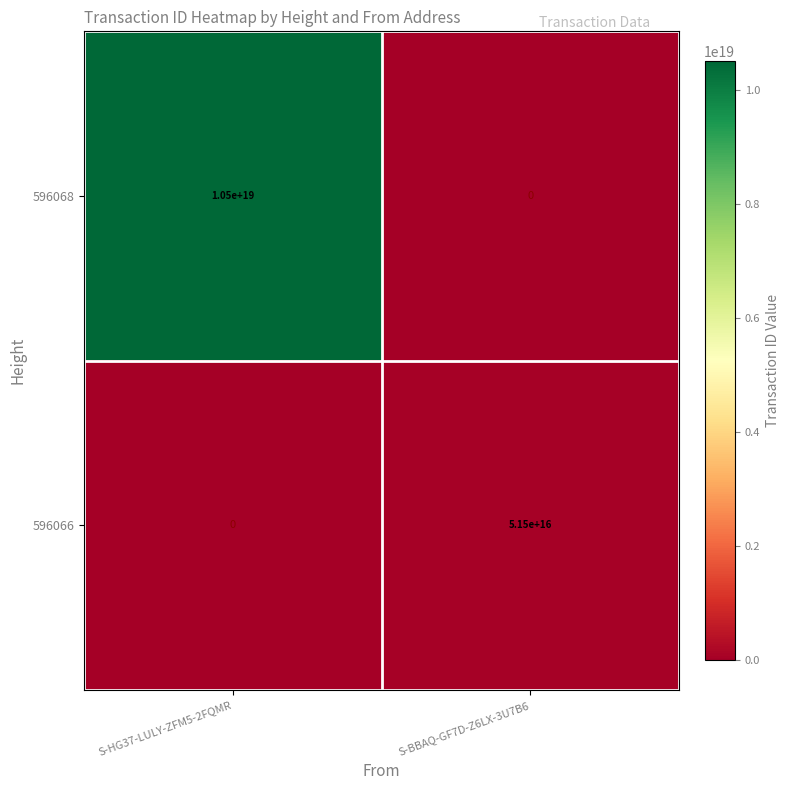

How many data points does each series have?

2